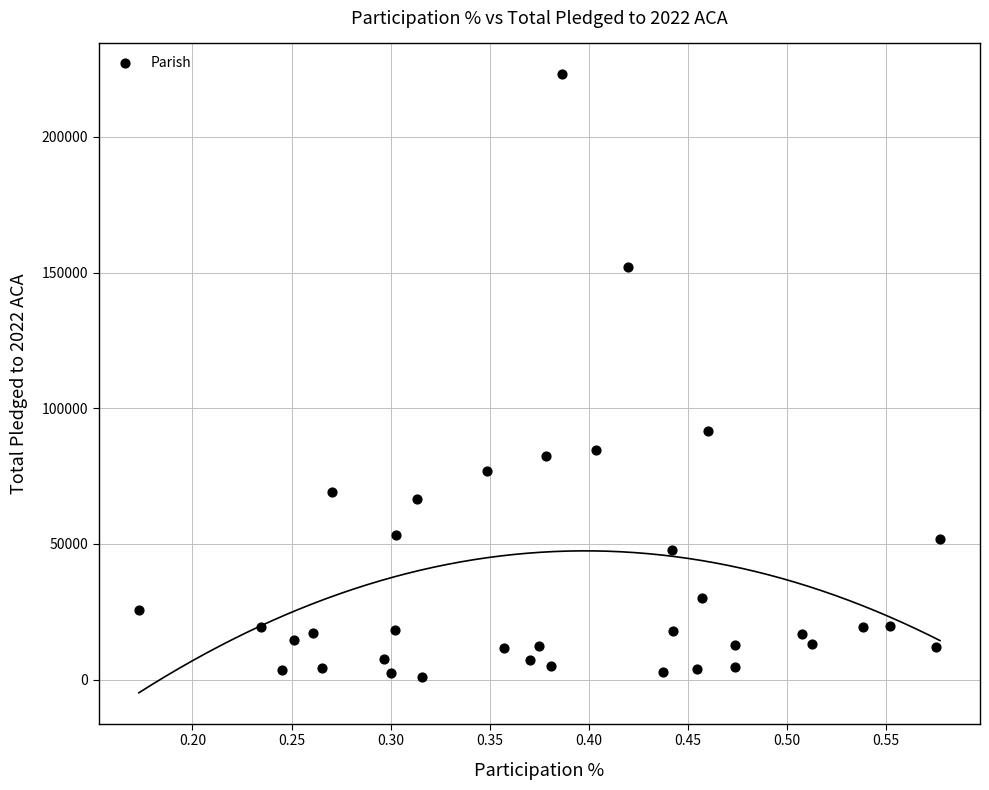

What Y value in the scatter plot is closest to 111984?

91582.3